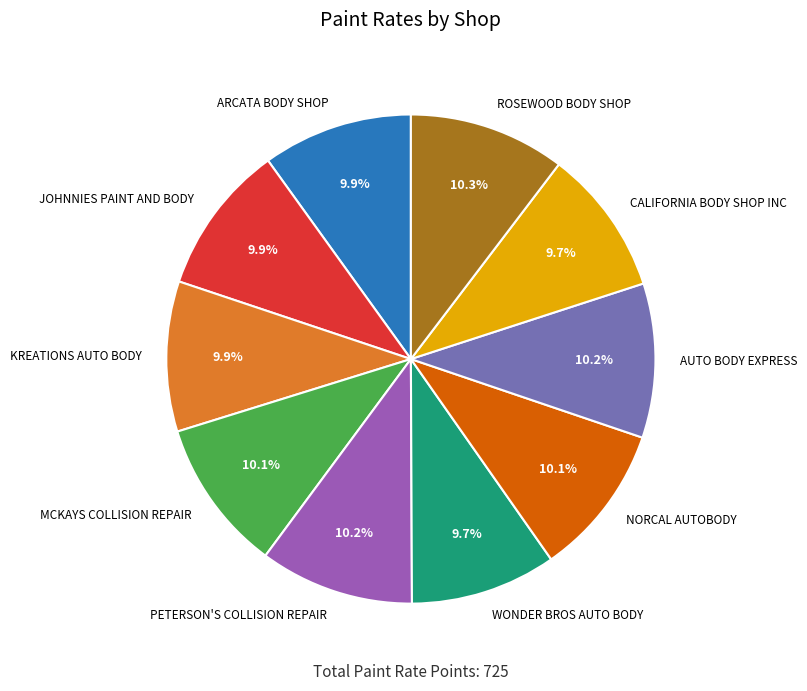

What percentage is the JOHNNIES PAINT AND BODY slice, to the nearest percent?

10%